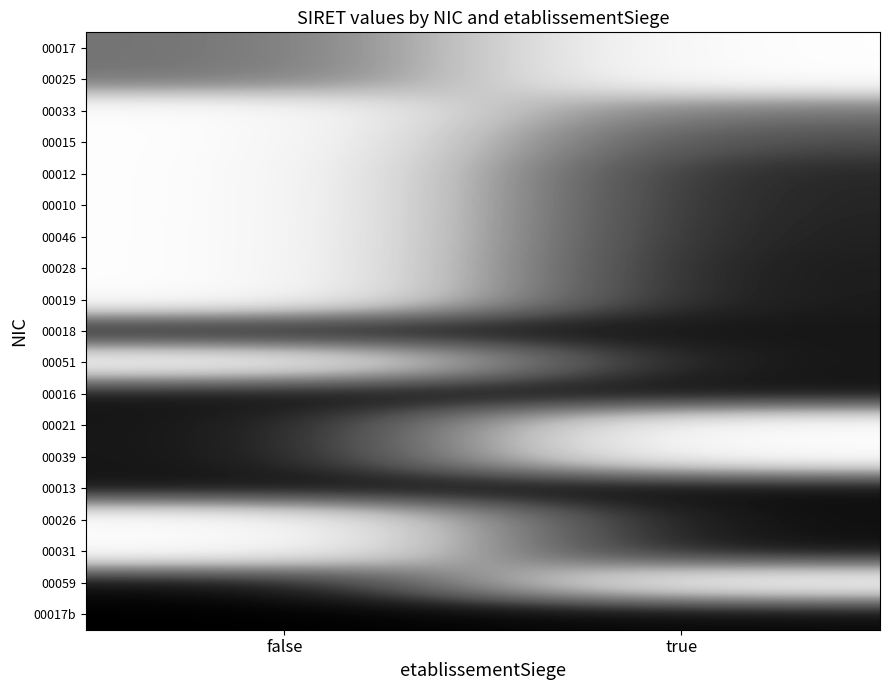

What is the difference between the highest and lowest values at true?

1.0